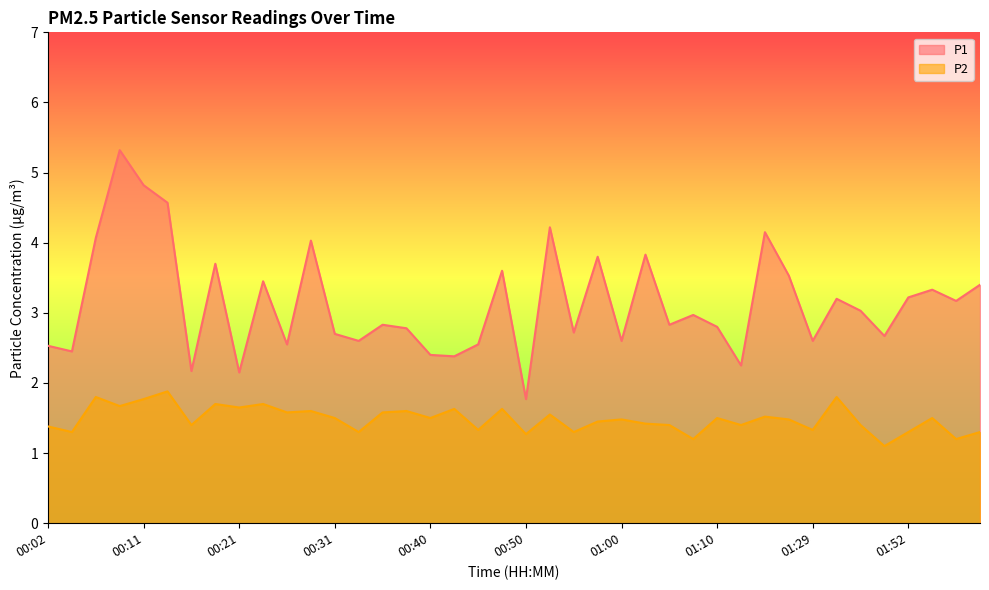

Reading left to right, transcribe all the data shown in this chart.

P1: 2.5	2.5	4.1	5.3	4.8	4.6	2.2	3.7	2.1	3.5	2.5	4.0	2.7	2.6	2.8	2.8	2.4	2.4	2.5	3.6	1.8	4.2	2.7	3.8	2.6	3.8	2.8	3.0	2.8	2.2	4.2	3.5	2.6	3.2	3.0	2.7	3.2	3.3	3.2	3.4
P2: 1.4	1.3	1.8	1.7	1.8	1.9	1.4	1.7	1.6	1.7	1.6	1.6	1.5	1.3	1.6	1.6	1.5	1.6	1.3	1.6	1.3	1.6	1.3	1.4	1.5	1.4	1.4	1.2	1.5	1.4	1.5	1.5	1.3	1.8	1.4	1.1	1.3	1.5	1.2	1.3